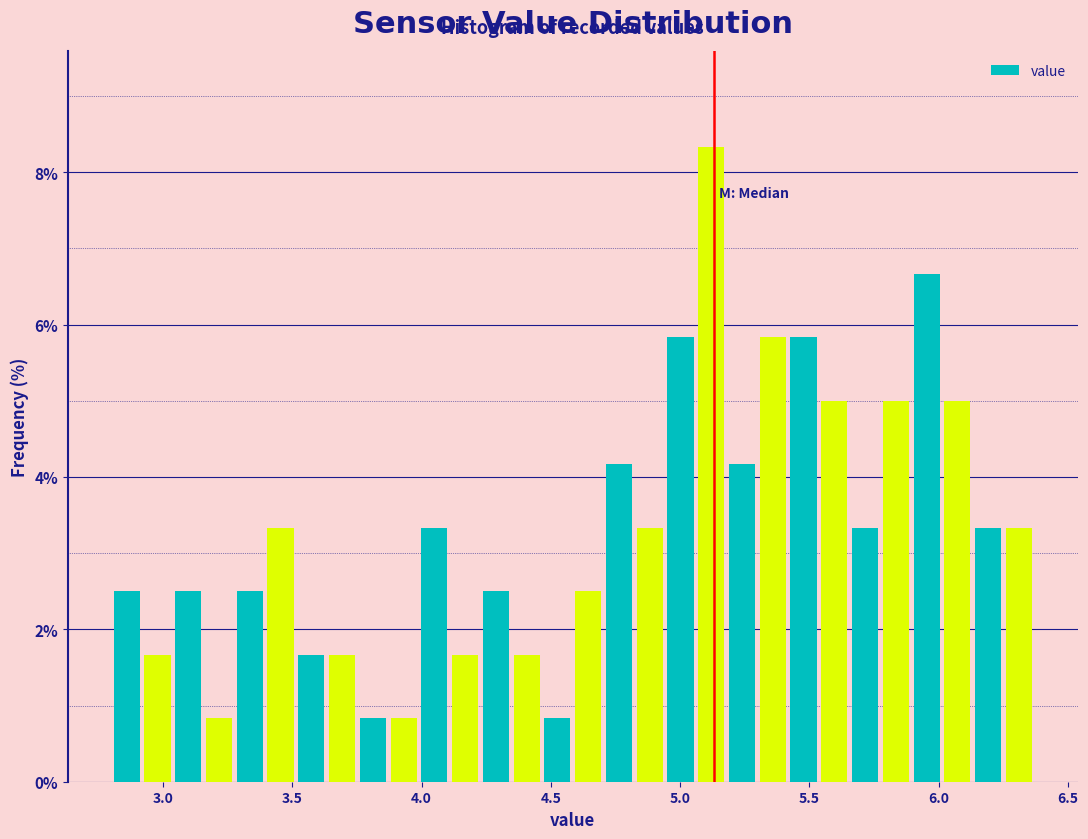

Around what value on the x-axis is the tallest bar? Give the approximate position of its centre, as read against the axis.

5.10